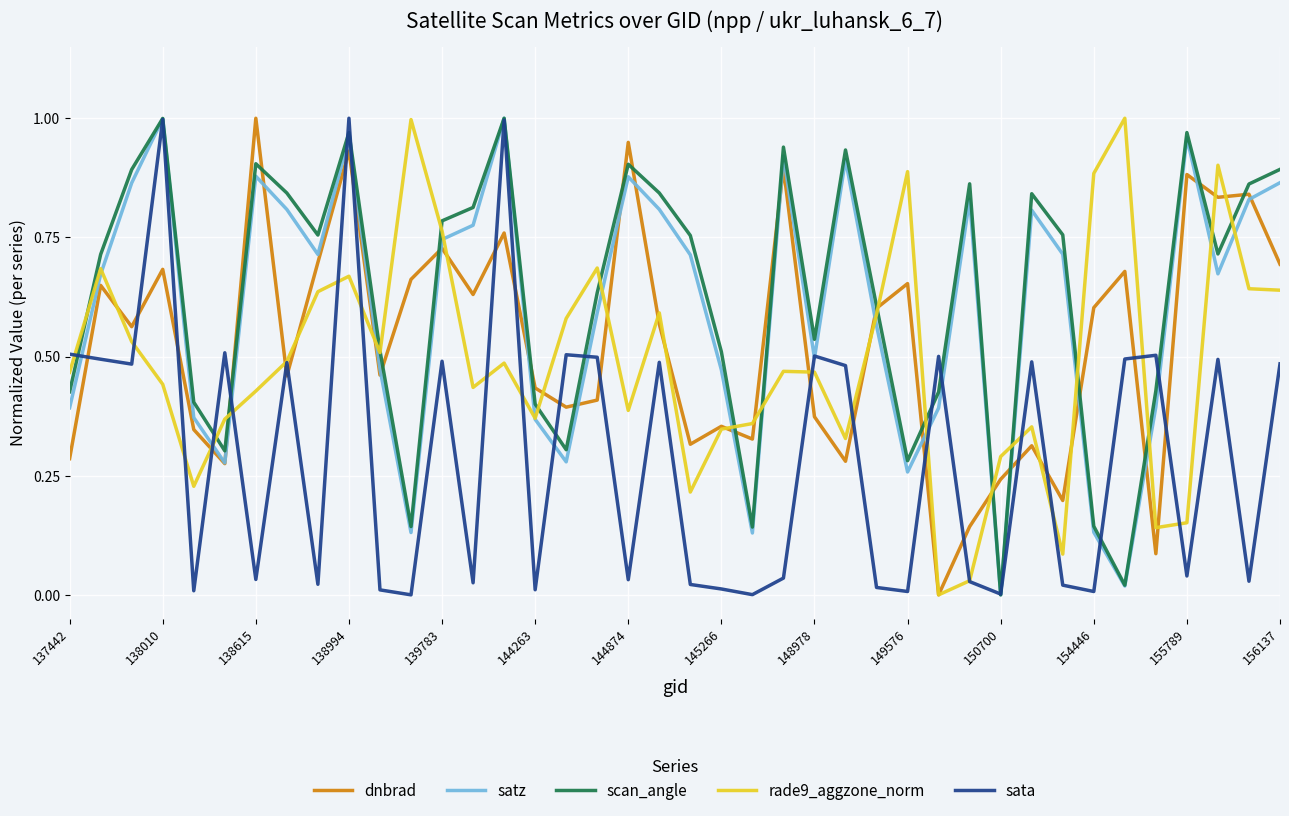

How many values in the scan_angle series exceed 0?

39